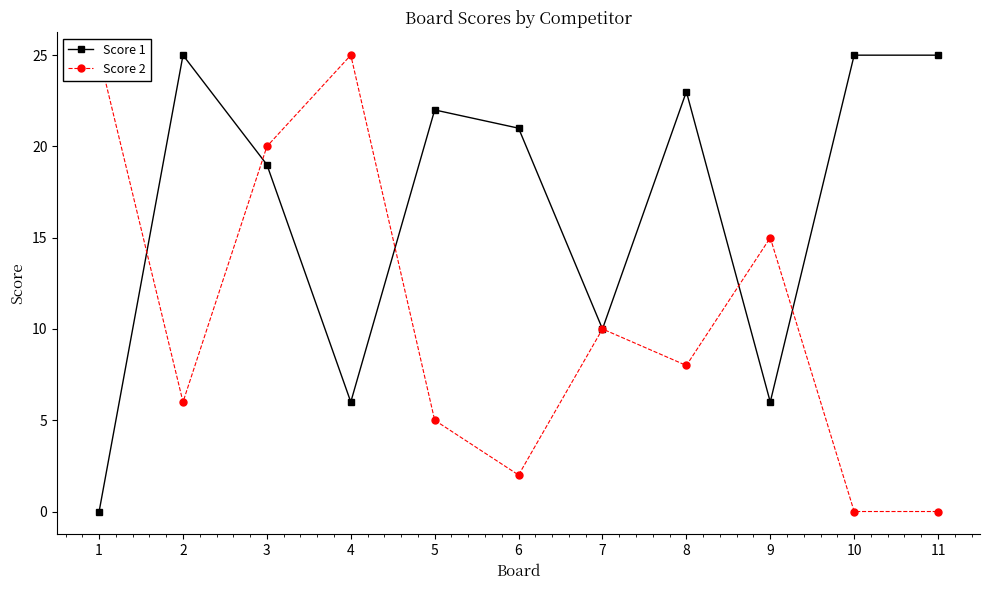

Rank the series by their maximum value, from lowest to highest.

Score 1, Score 2